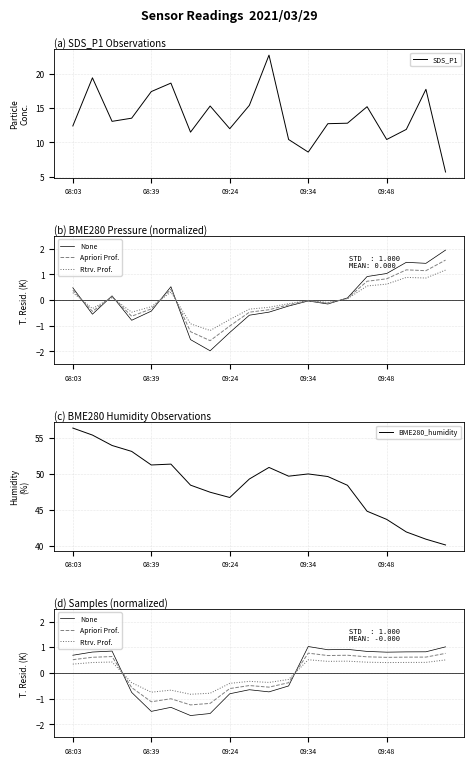

How many positive values does the Apriori Prof. series have?

11